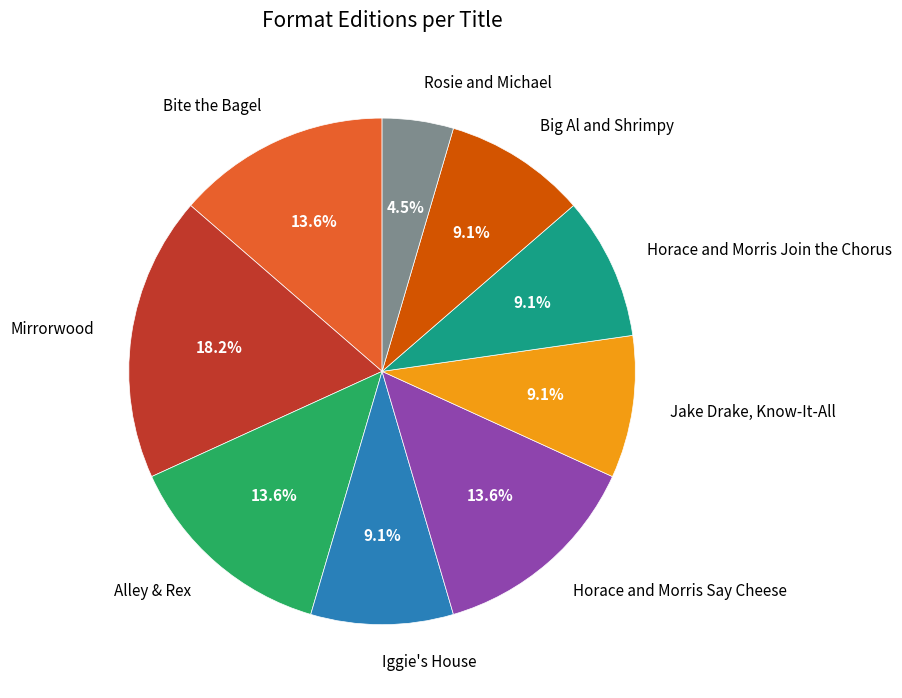

Is there any slice that represents more than half of the pie?

No